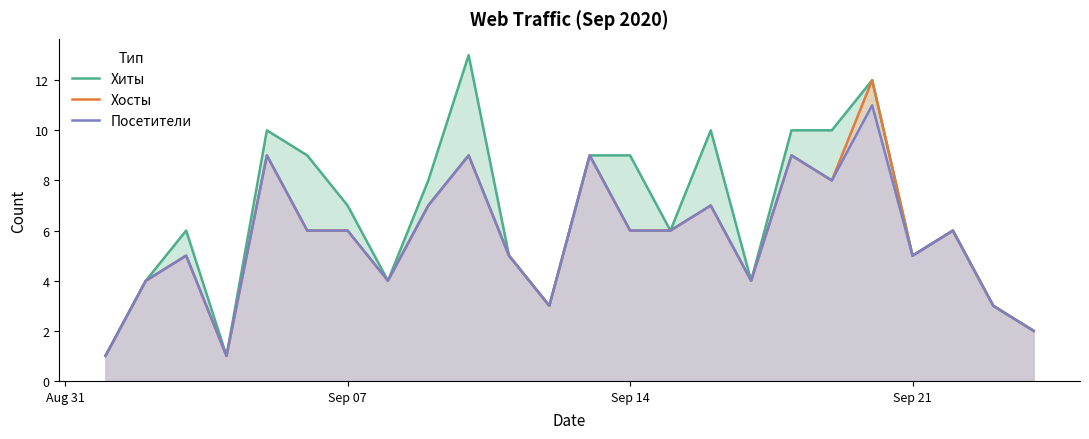

At how many categories does at least one series exceed 6?

11